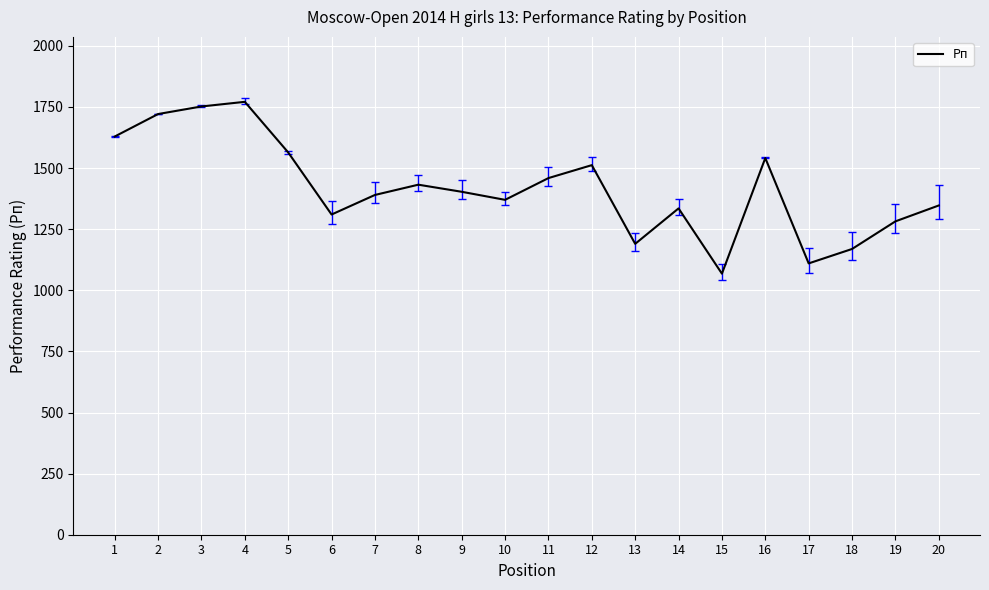

Where is the first local maximum?

4